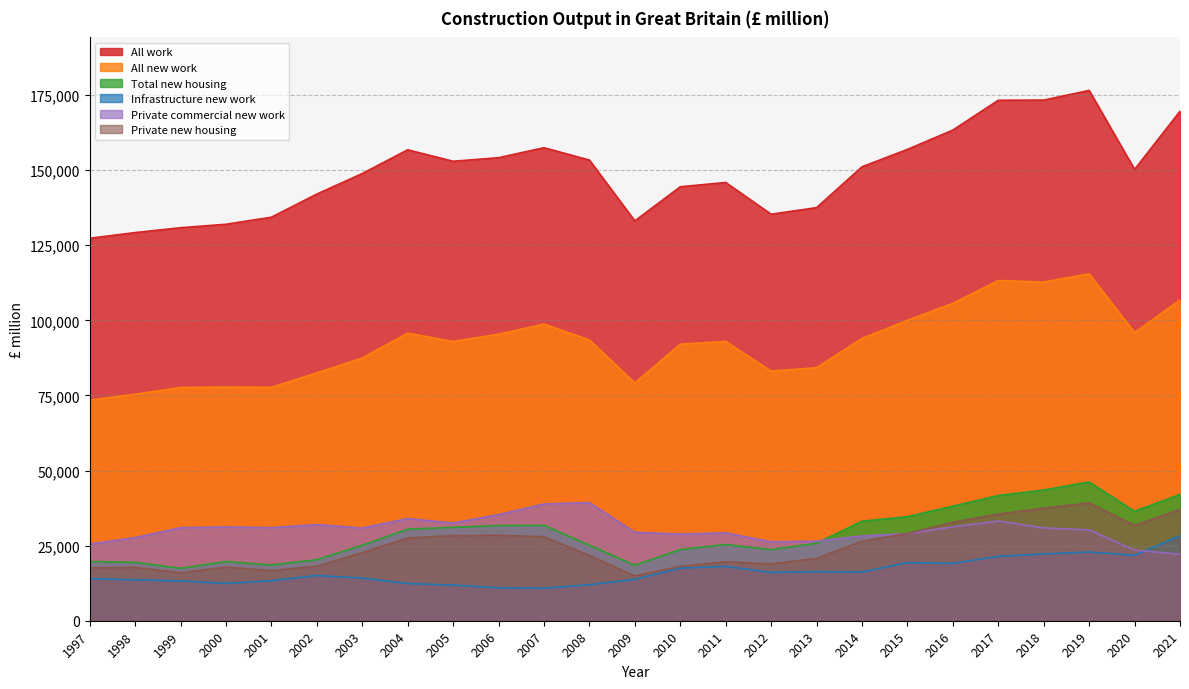

What is the spread (max minus min) of values at 2000?

119558